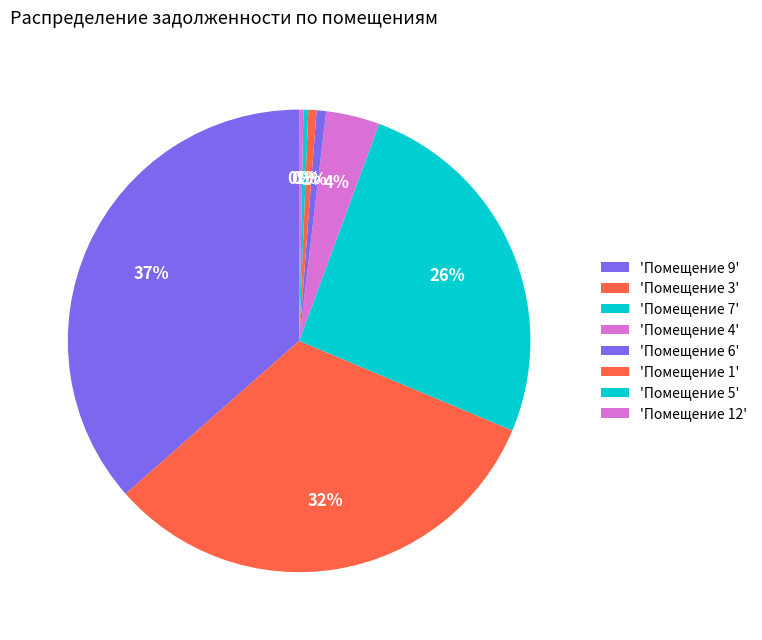

How many slices are in this pie chart?

8